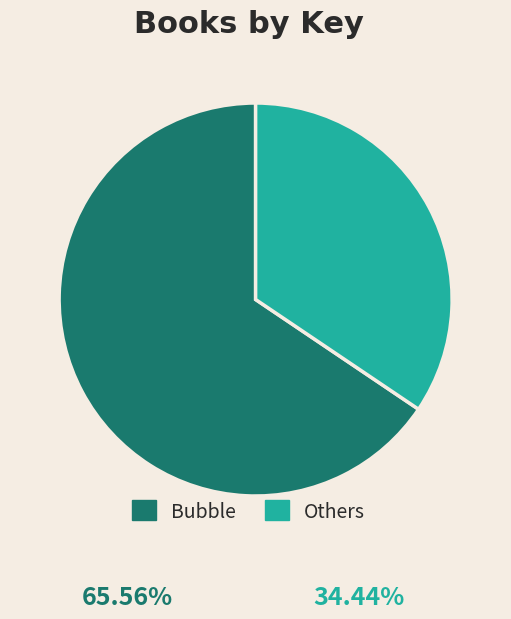

Which slice is the smallest?

Others